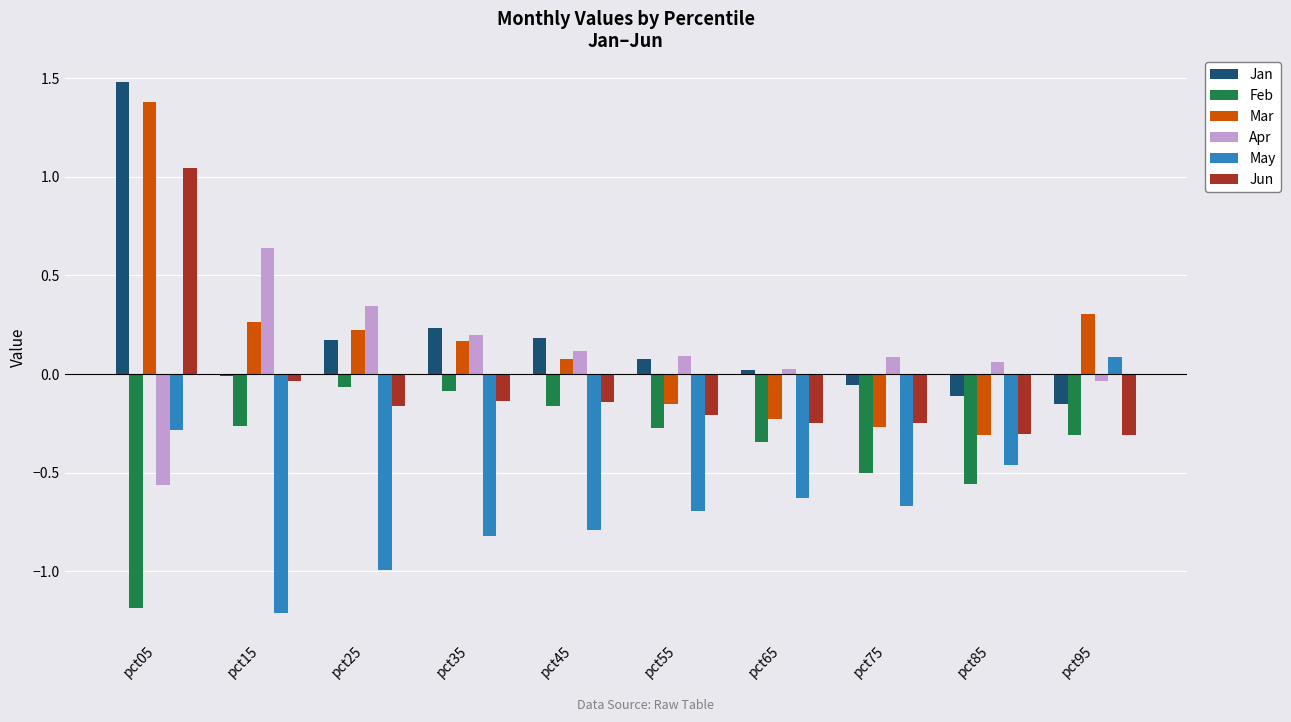

Where does the Mar series first go above 0?

pct05